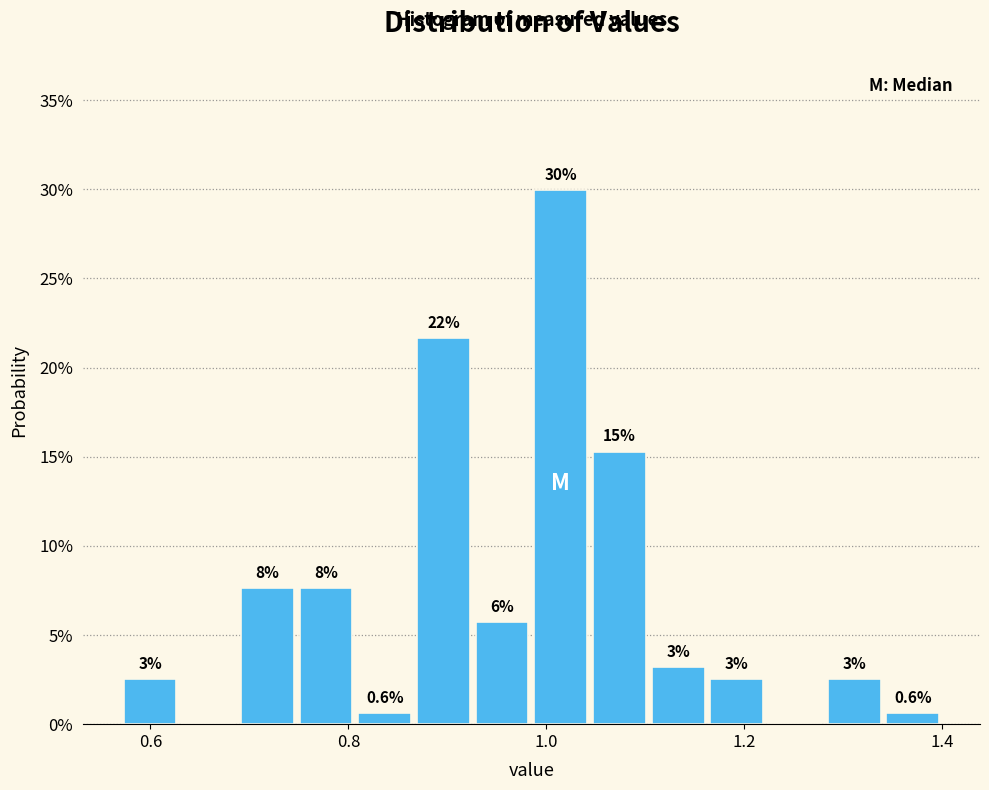

Read against the x-axis, roughly where is the centre of the tallest bar?

1.02